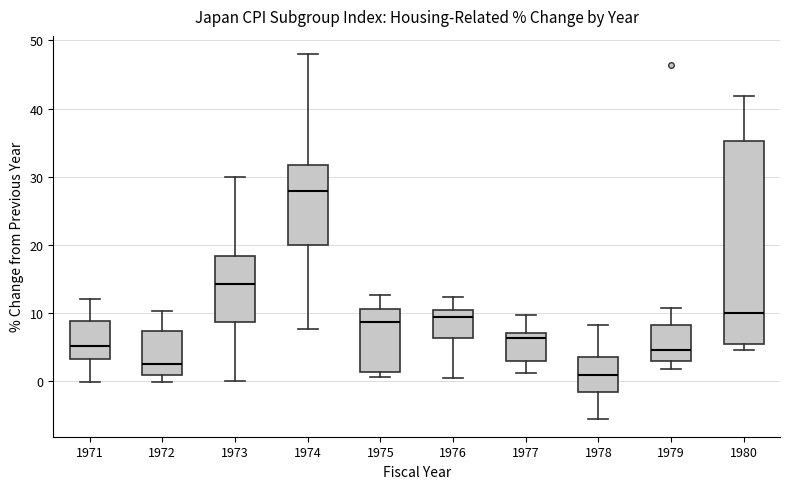

Reading left to right, read every box against the y-axis: the position of its median line, the range the box covers, and the ends of its whiskers. The values are not printed on the chart, so give them approximately, as read against the axis.

1971: median 5, box 3 to 9, whiskers 0 to 12
1972: median 2, box 1 to 7, whiskers 0 to 10
1973: median 14, box 9 to 18, whiskers 0 to 30
1974: median 28, box 20 to 32, whiskers 8 to 48
1975: median 9, box 1 to 11, whiskers 1 (just below the box's lower edge) to 13
1976: median 9, box 6 to 10, whiskers 1 to 12
1977: median 6, box 3 to 7, whiskers 1 to 10
1978: median 1, box -2 to 4, whiskers -5 to 8
1979: median 5, box 3 to 8, whiskers 2 to 11
1980: median 10, box 5 to 35, whiskers 5 (just below the box's lower edge) to 42